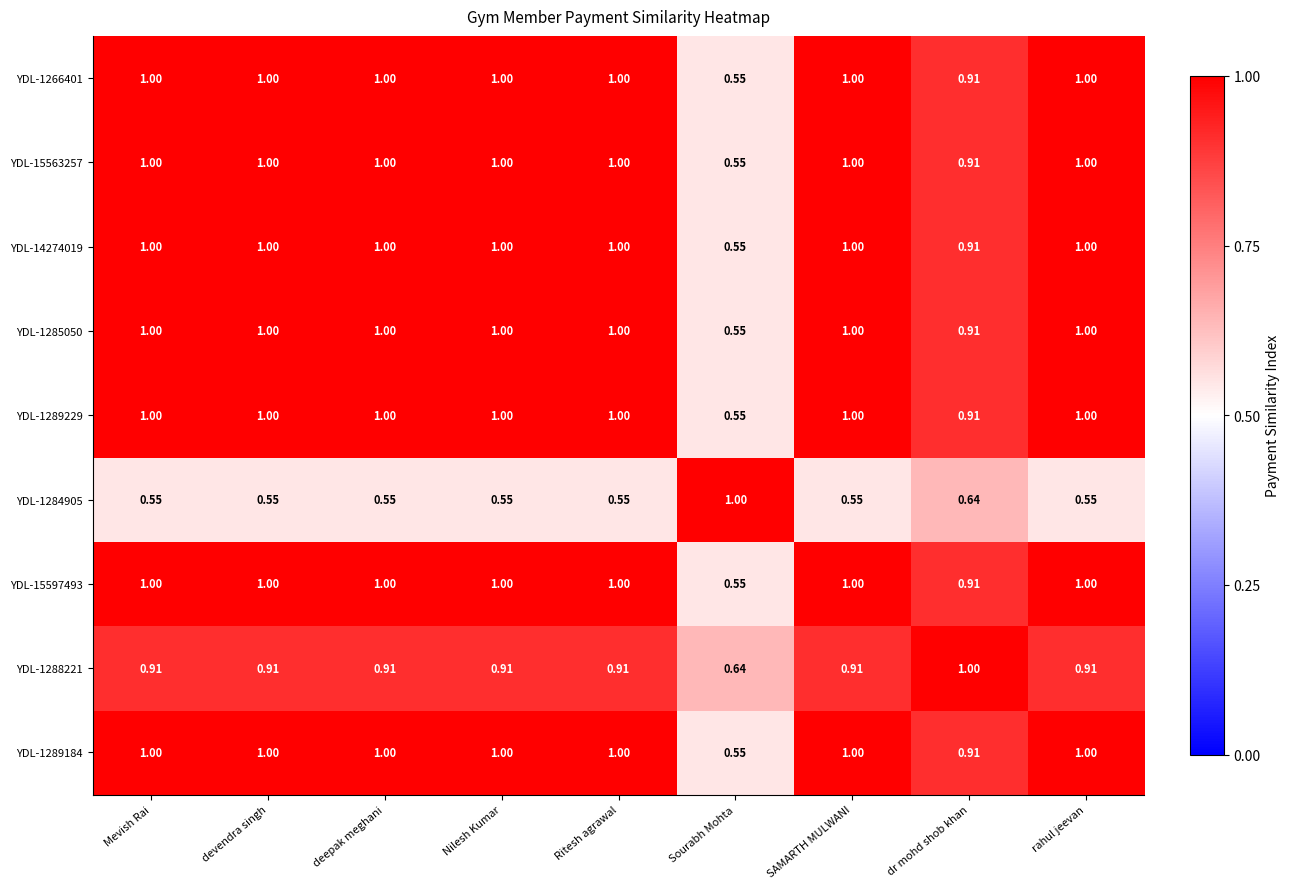

Is the value of YDL-15563257 at dr mohd shob khan greater than the value of YDL-1266401 at devendra singh?

No